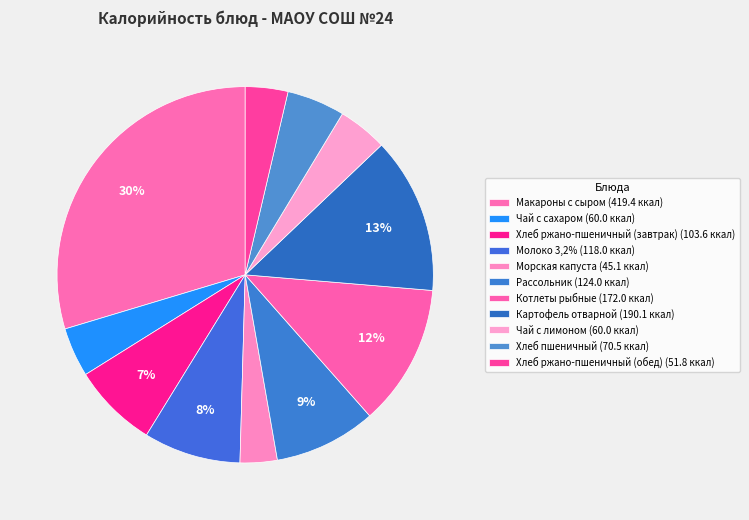

Which slice is the smallest?

Морская капуста